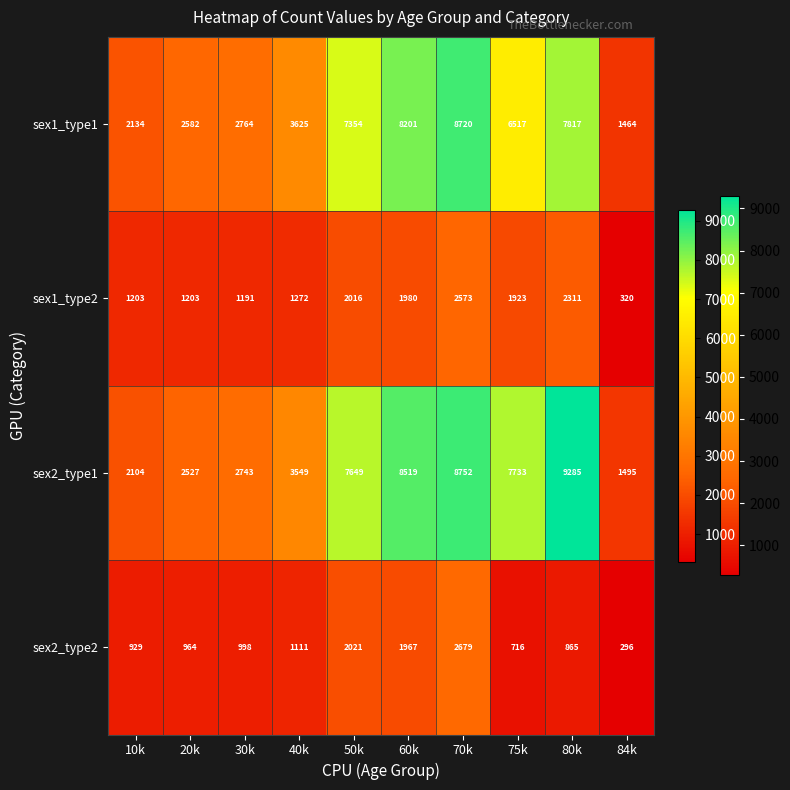

How many distinct data groups are displayed?

4